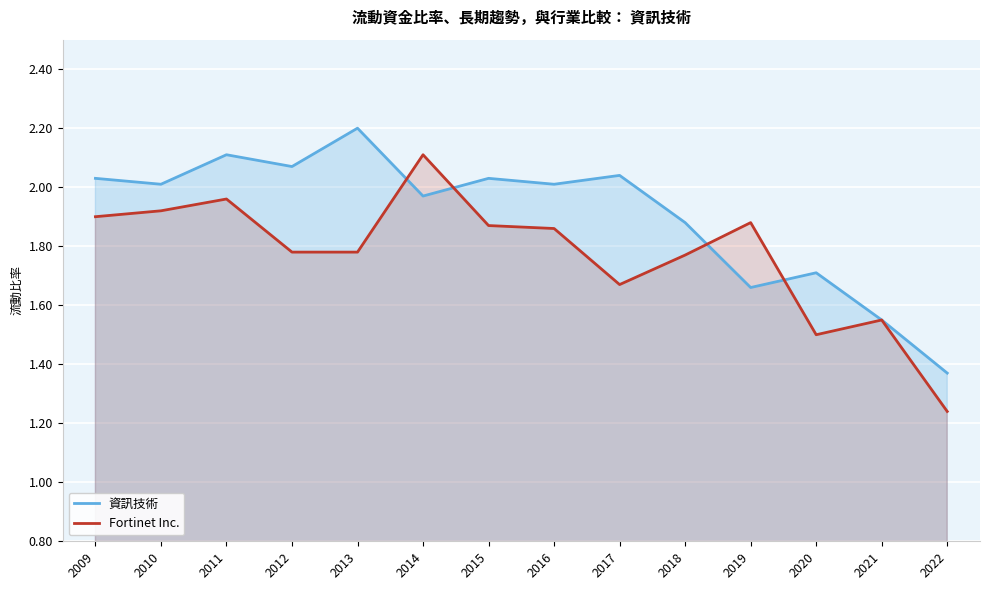

How many values in the 資訊技術 series exceed 2?

8